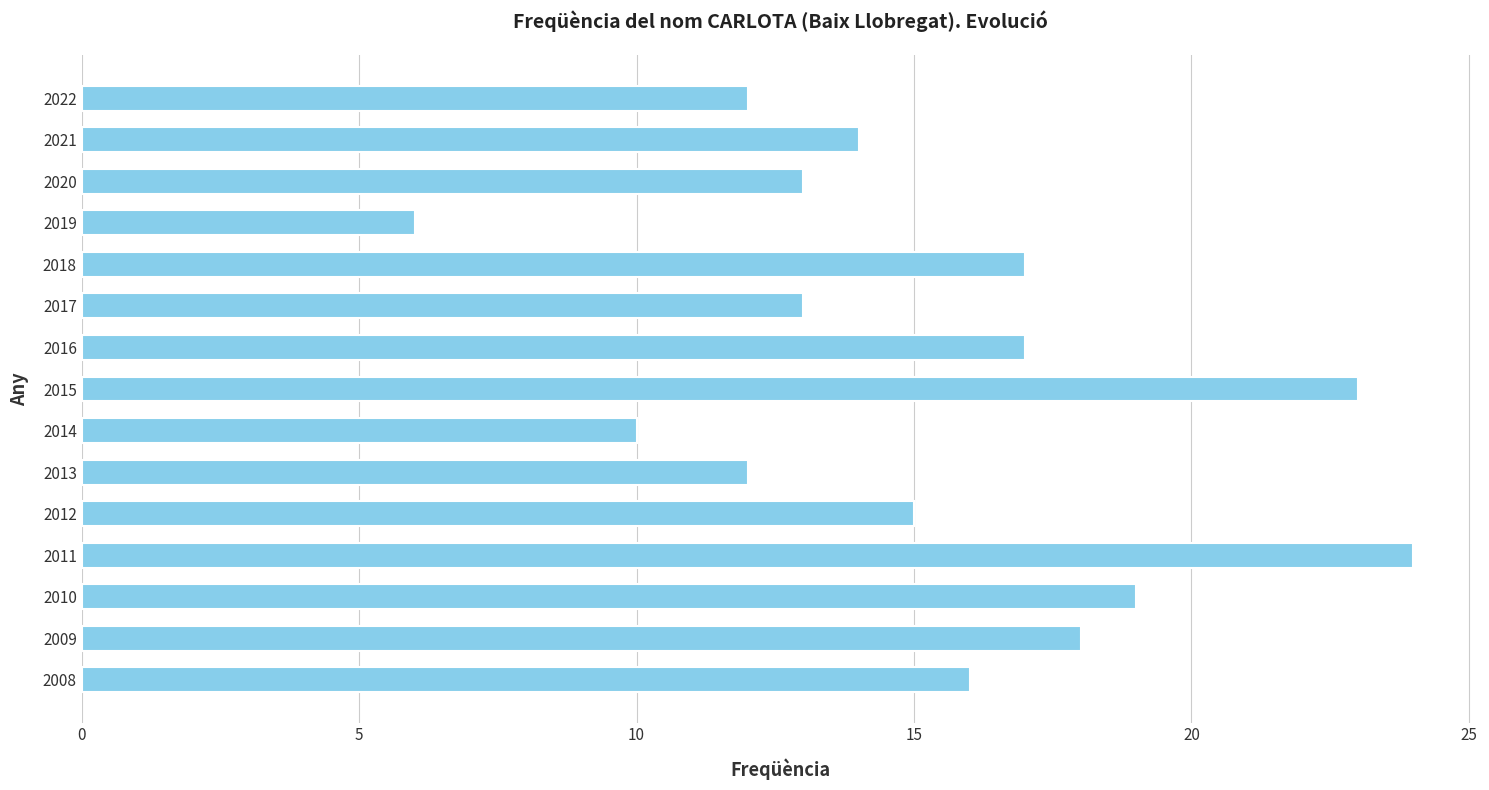

What is the difference between the second highest and minimum values?

17